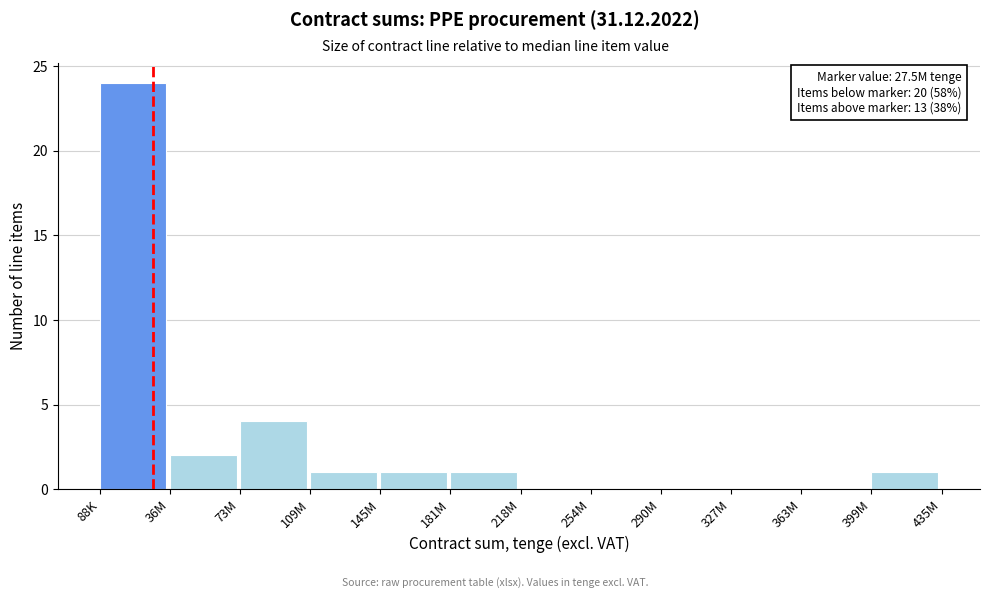

Reading left to right, transcribe all the data shown in this chart.

88K=24	36M=2	73M=4	109M=1	145M=1	181M=1	218M=0	254M=0	290M=0	327M=0	363M=0	399M=1